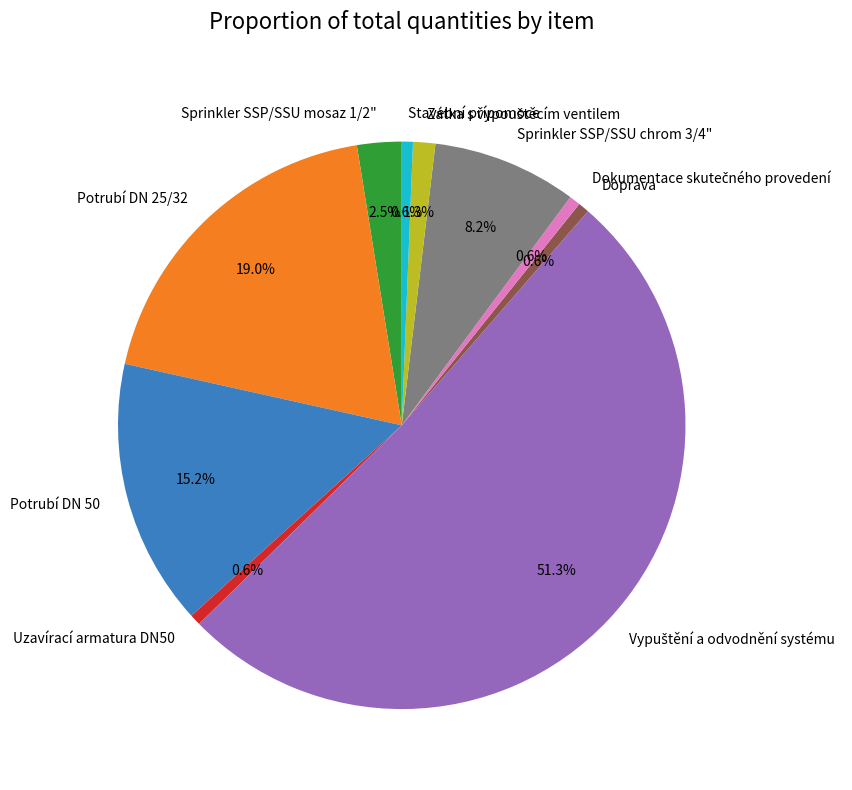

To the nearest percent, what is the average slice percentage?

10%